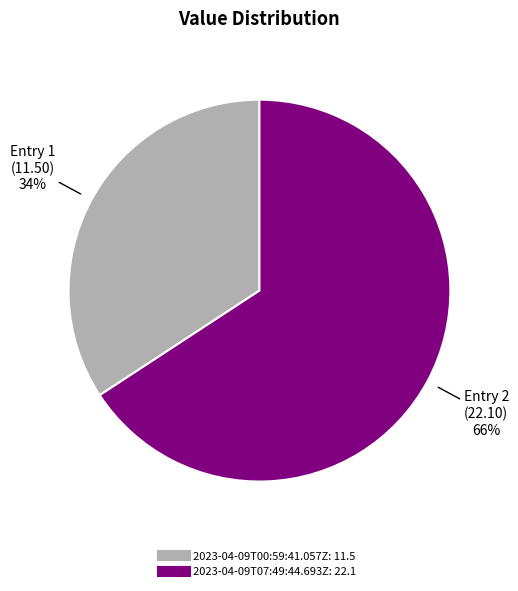

Approximately how many times larger is the value at 2023-04-09T07:49:44.693Z compared to 2023-04-09T00:59:41.057Z?

1.9